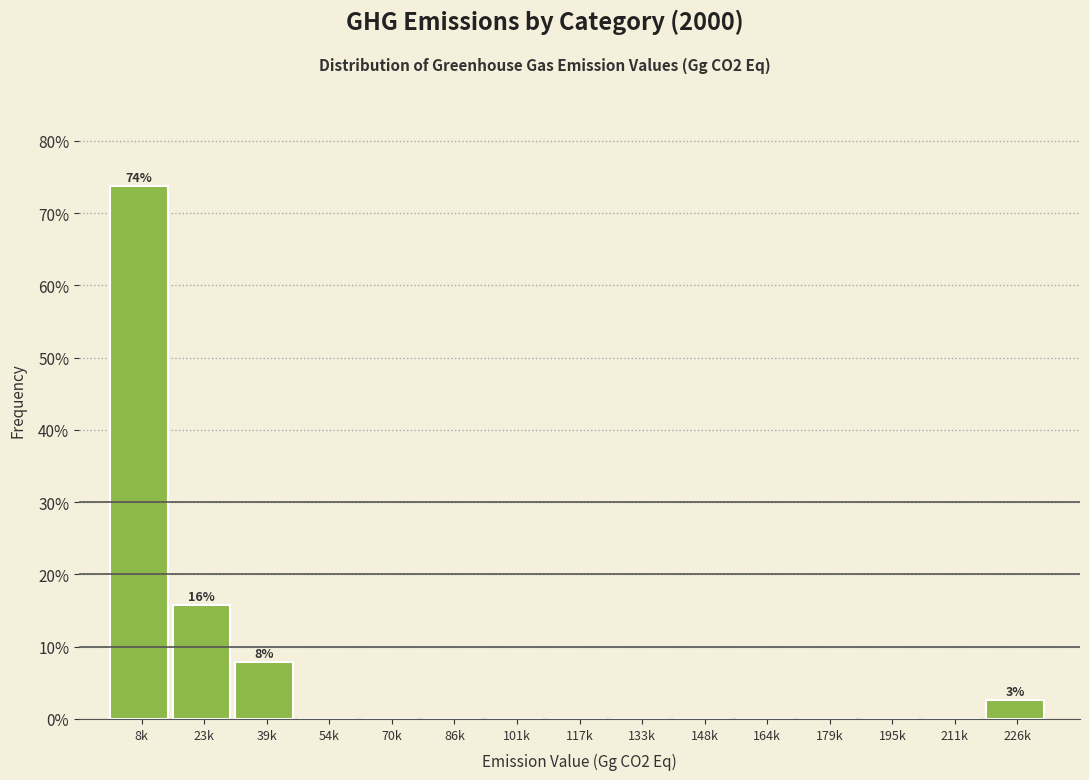

Reading left to right, what are all the values shown in this chart?

8k=73.7	23k=15.8	39k=7.9	54k=0.0	70k=0.0	86k=0.0	101k=0.0	117k=0.0	133k=0.0	148k=0.0	164k=0.0	179k=0.0	195k=0.0	211k=0.0	226k=2.6